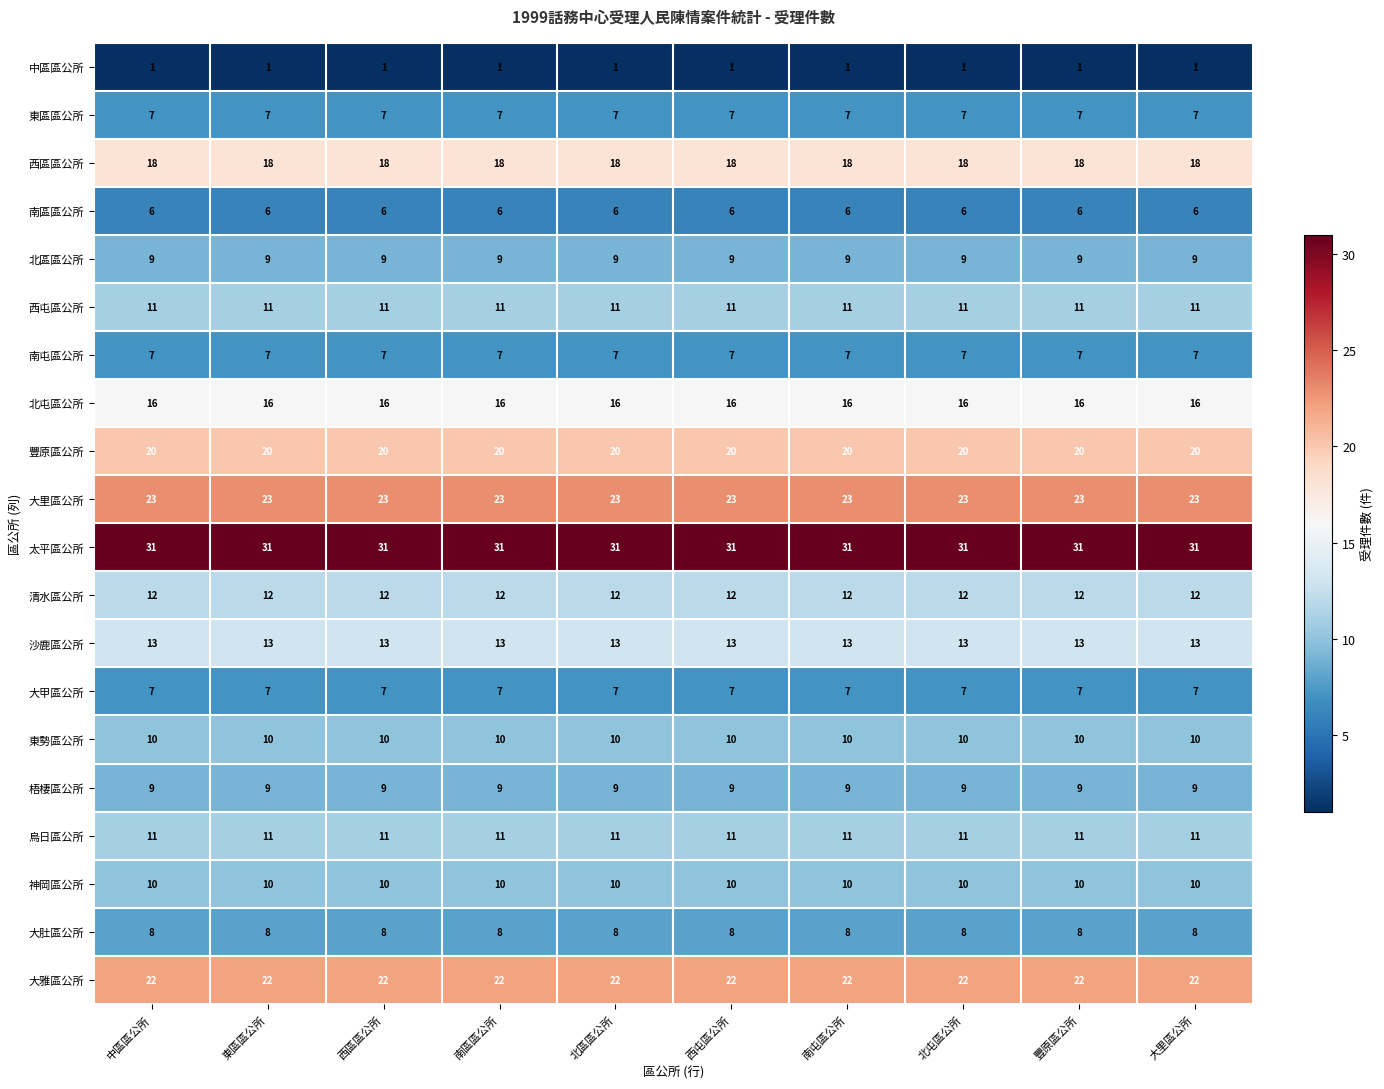

What is the average value of the 大甲區公所 series?

7